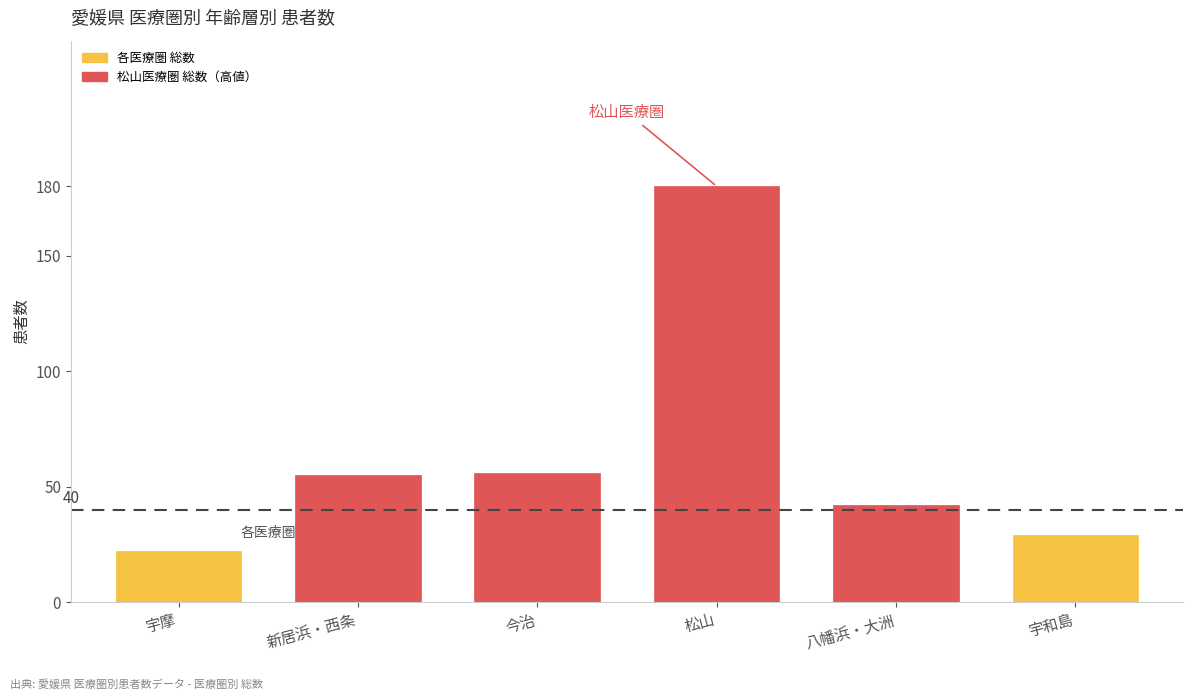

At which category does the chart reach its peak across all series?

松山